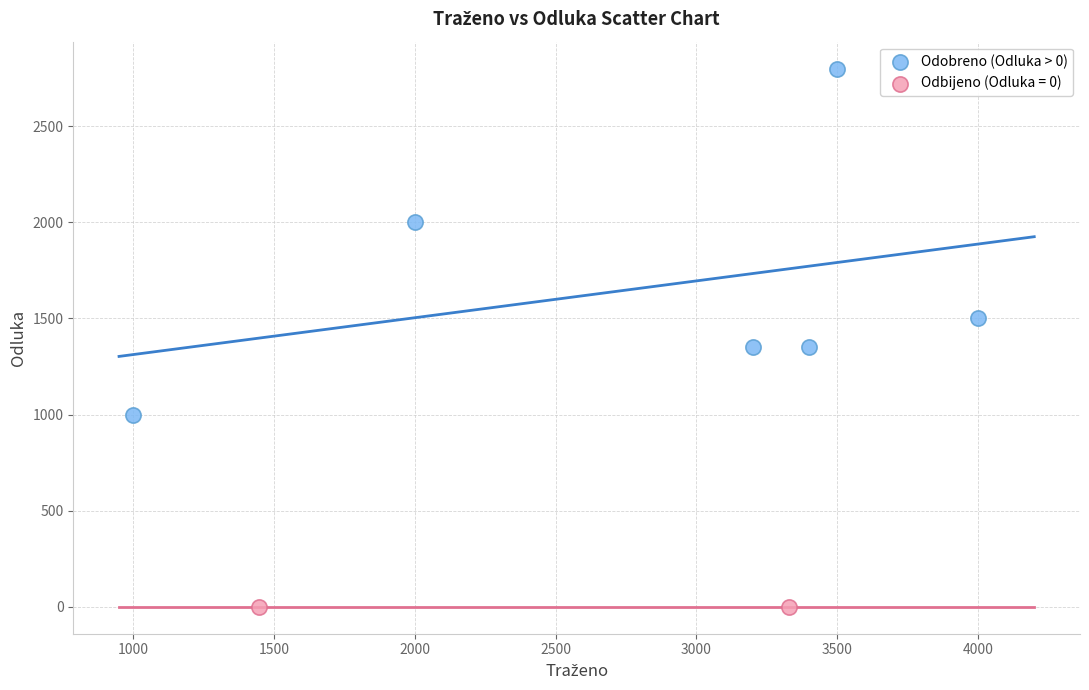

What are all the series names shown in the legend?

Odobreno (Odluka > 0), Odbijeno (Odluka = 0)